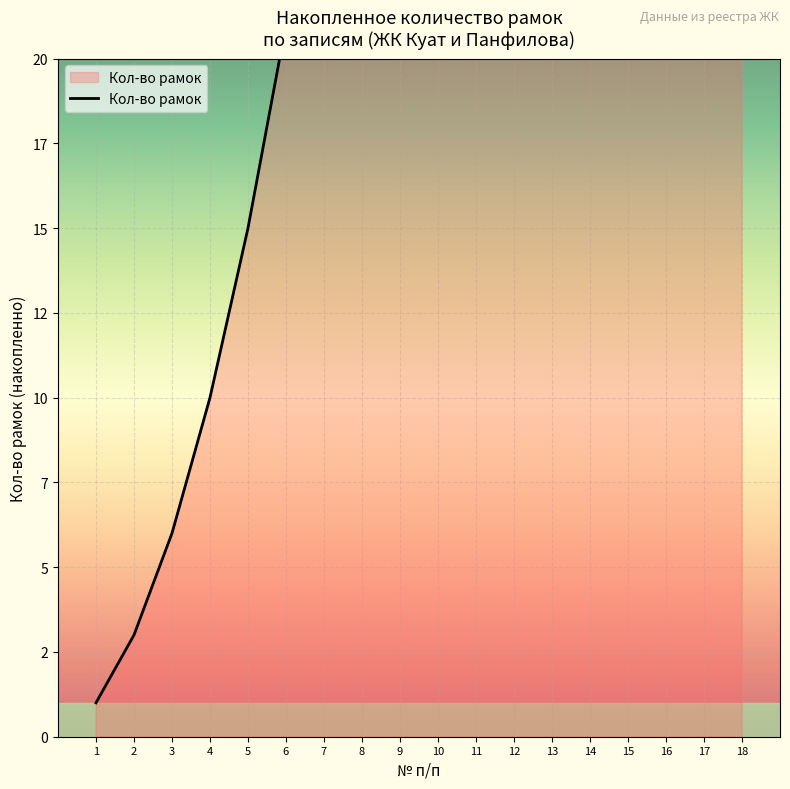

Where does the data first go above 55?

11